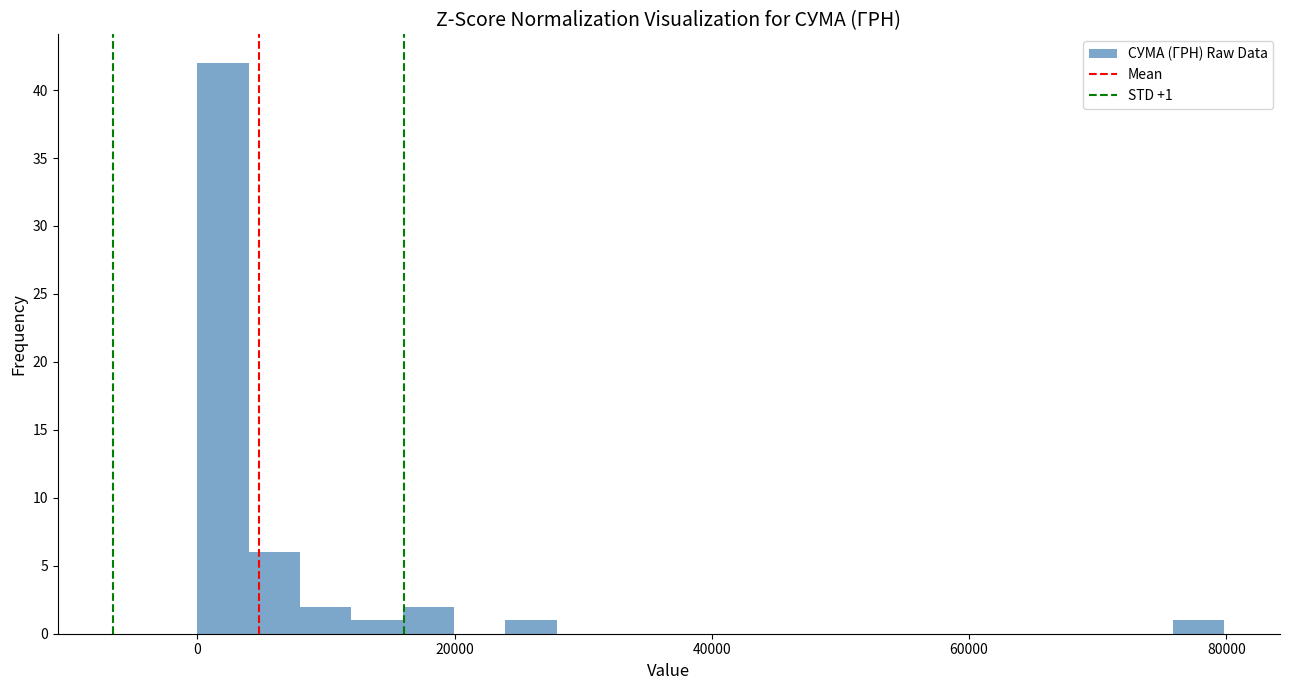

Around what value on the x-axis is the tallest bar? Give the approximate position of its centre, as read against the axis.

2000